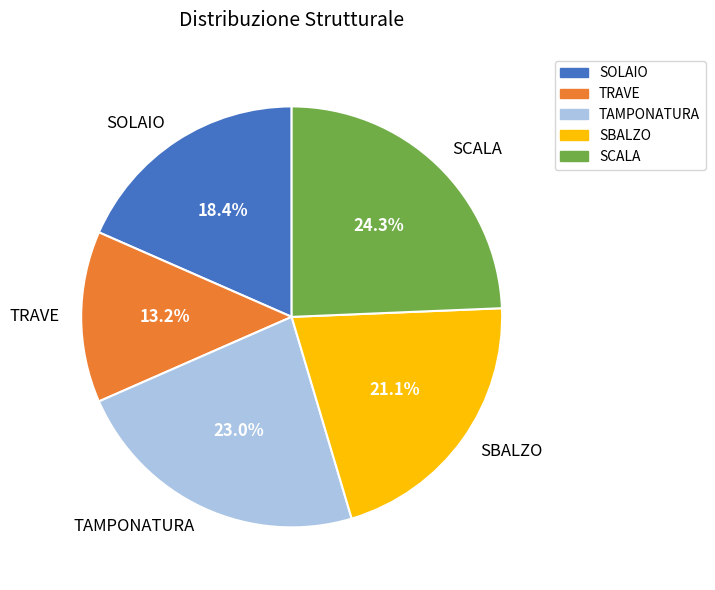

What is the largest slice in the pie chart?

SCALA